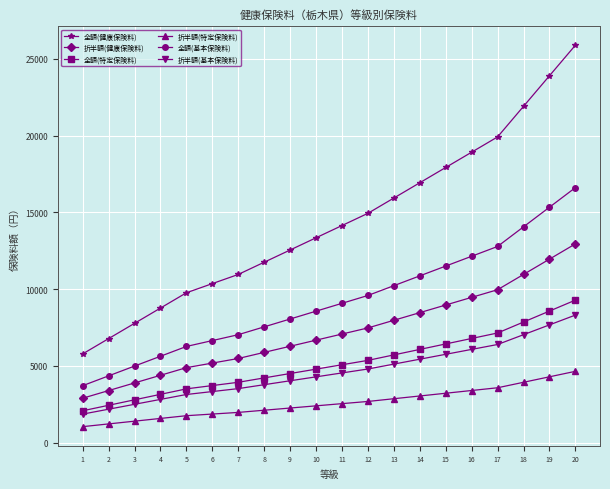

What is the spread (max minus min) of values at 10?

10954.5